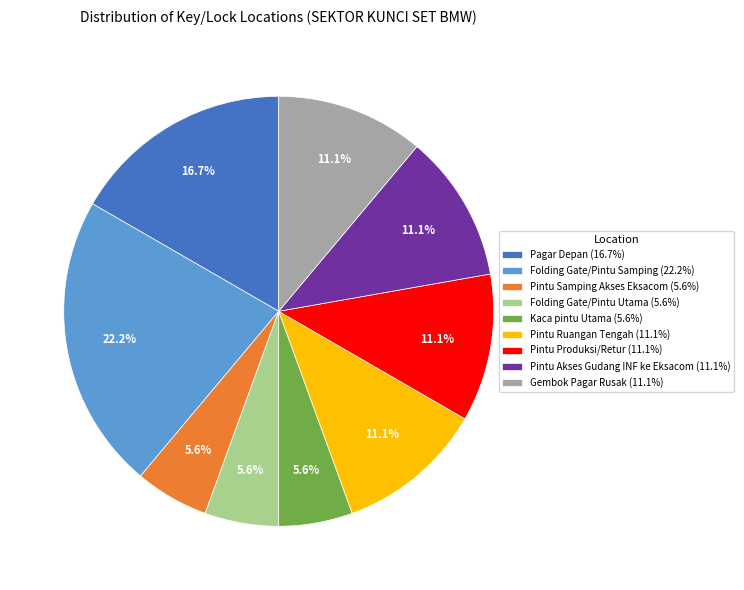

What is the total percentage of Pintu Ruangan Tengah and Folding Gate/Pintu Samping?

33.3%